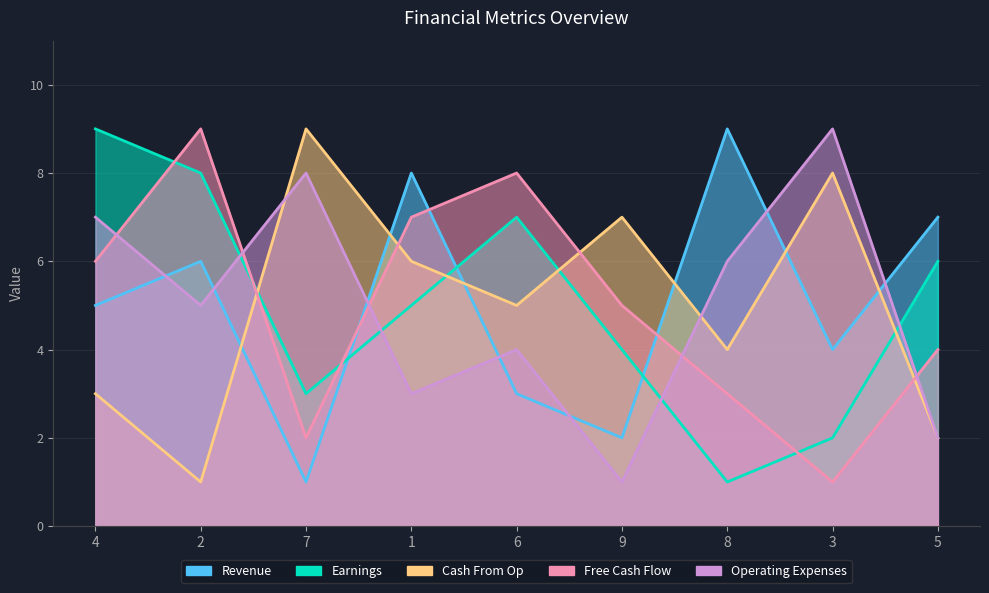

Where do Revenue and Operating Expenses first cross each other?

4 and 2